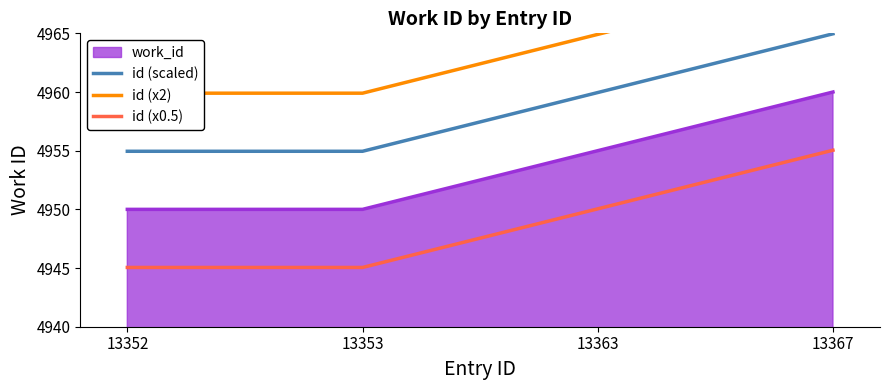

Is it true that id (scaled) equals 2576.1 at 13353?

False